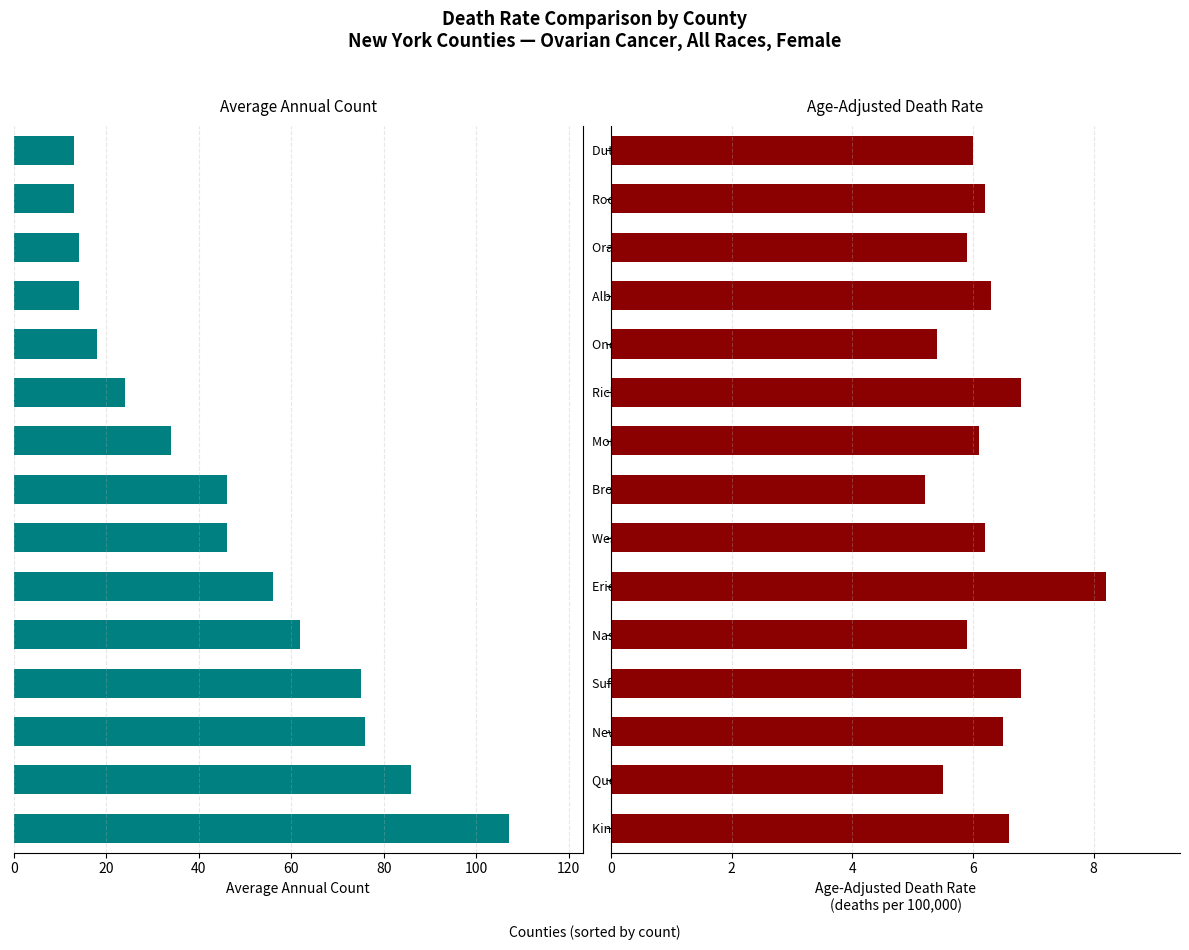

What is the greatest value displayed?

107.0